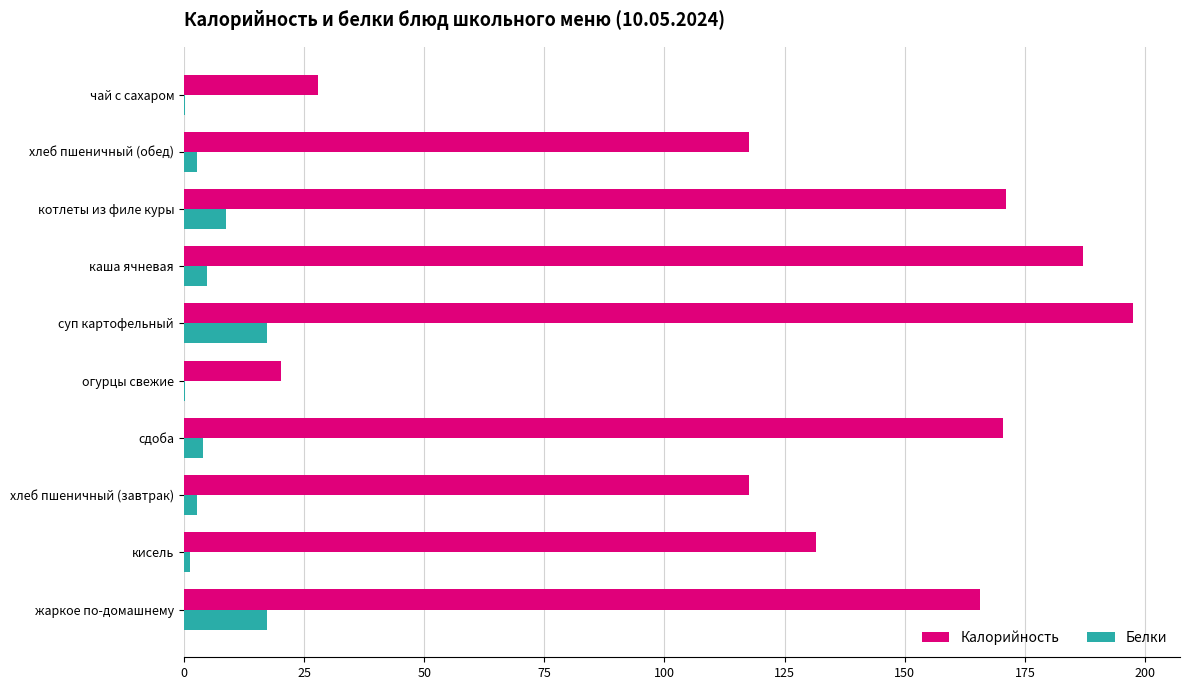

Count the number of categories in the chart.

10